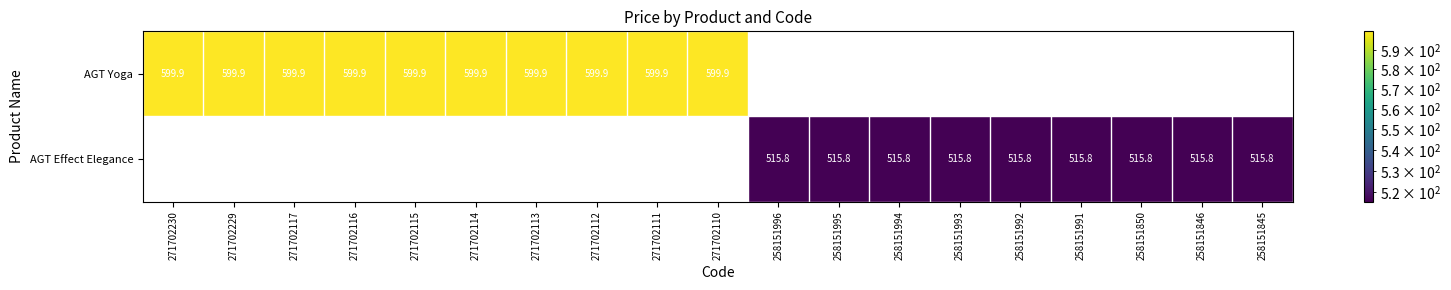

At how many categories does at least one series exceed 347?

19